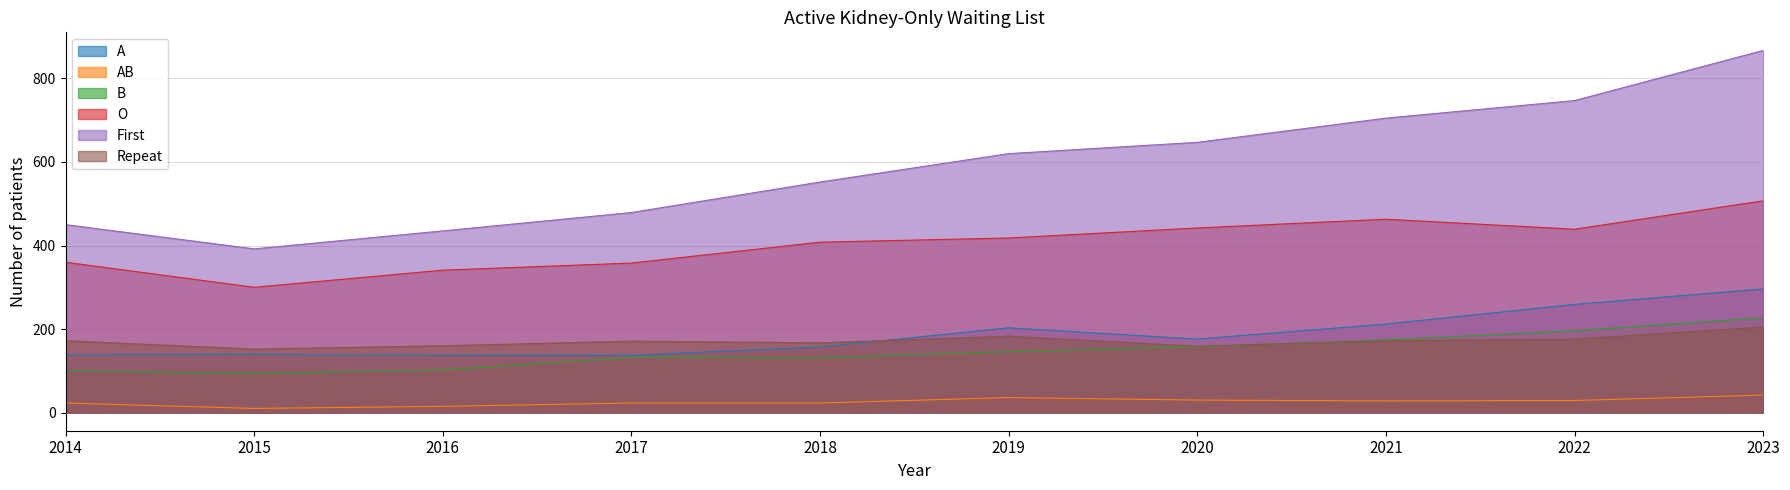

Reading right to left, extract all data points from this chart.

A: 296	259	212	176	203	157	137	137	140	139
AB: 42	29	28	30	36	23	23	15	10	23
B: 227	196	174	158	146	131	132	102	94	100
O: 507	439	463	442	418	408	358	341	300	360
First: 867	747	705	647	620	552	479	435	392	450
Repeat: 205	176	172	159	183	167	171	160	152	172